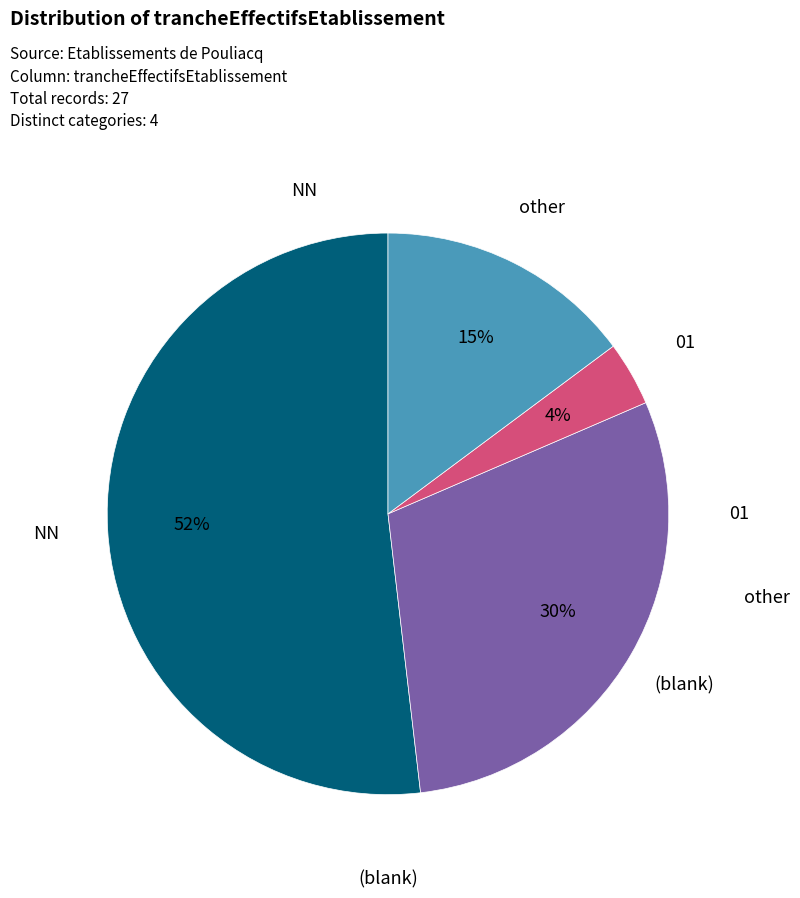

Is there a majority slice in this chart?

Yes